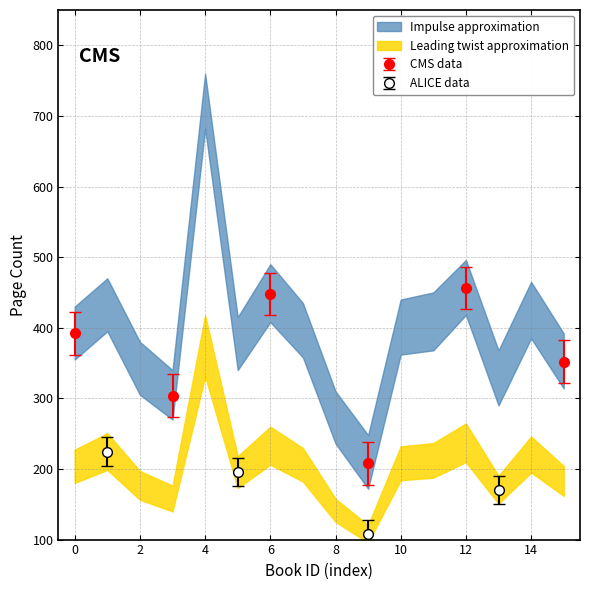

True or false: pageCount and pageCount_lower cross at least once.

False